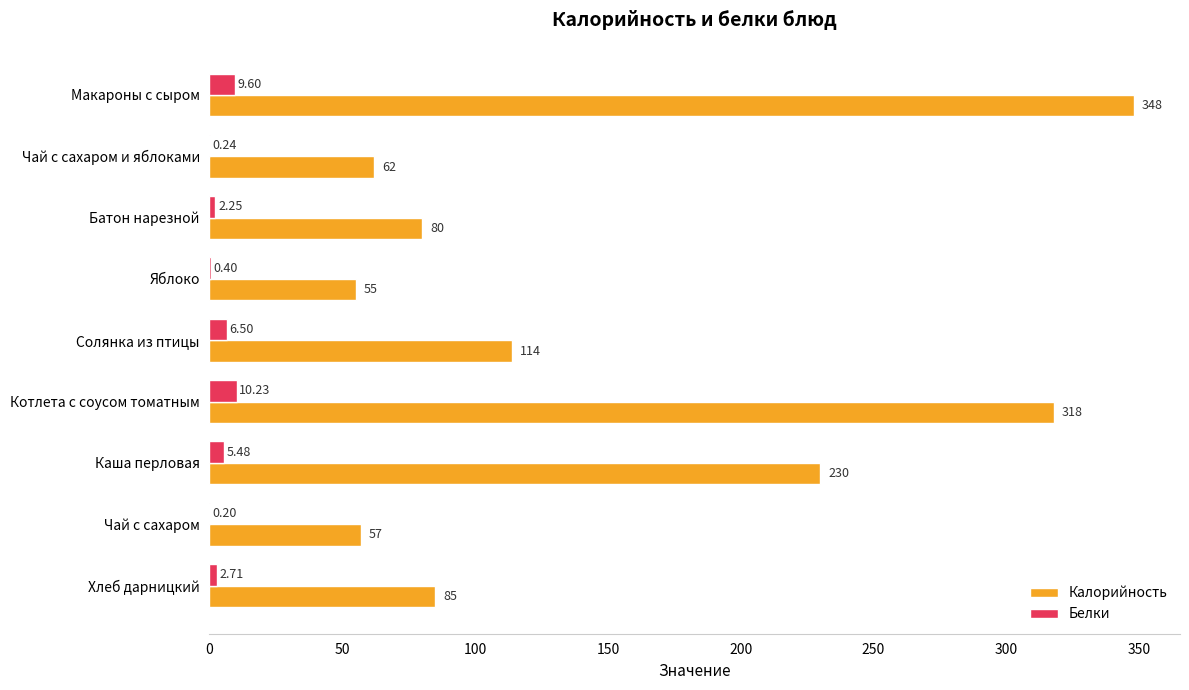

Which series changed the most between Чай с сахаром and Хлеб дарницкий?

Калорийность